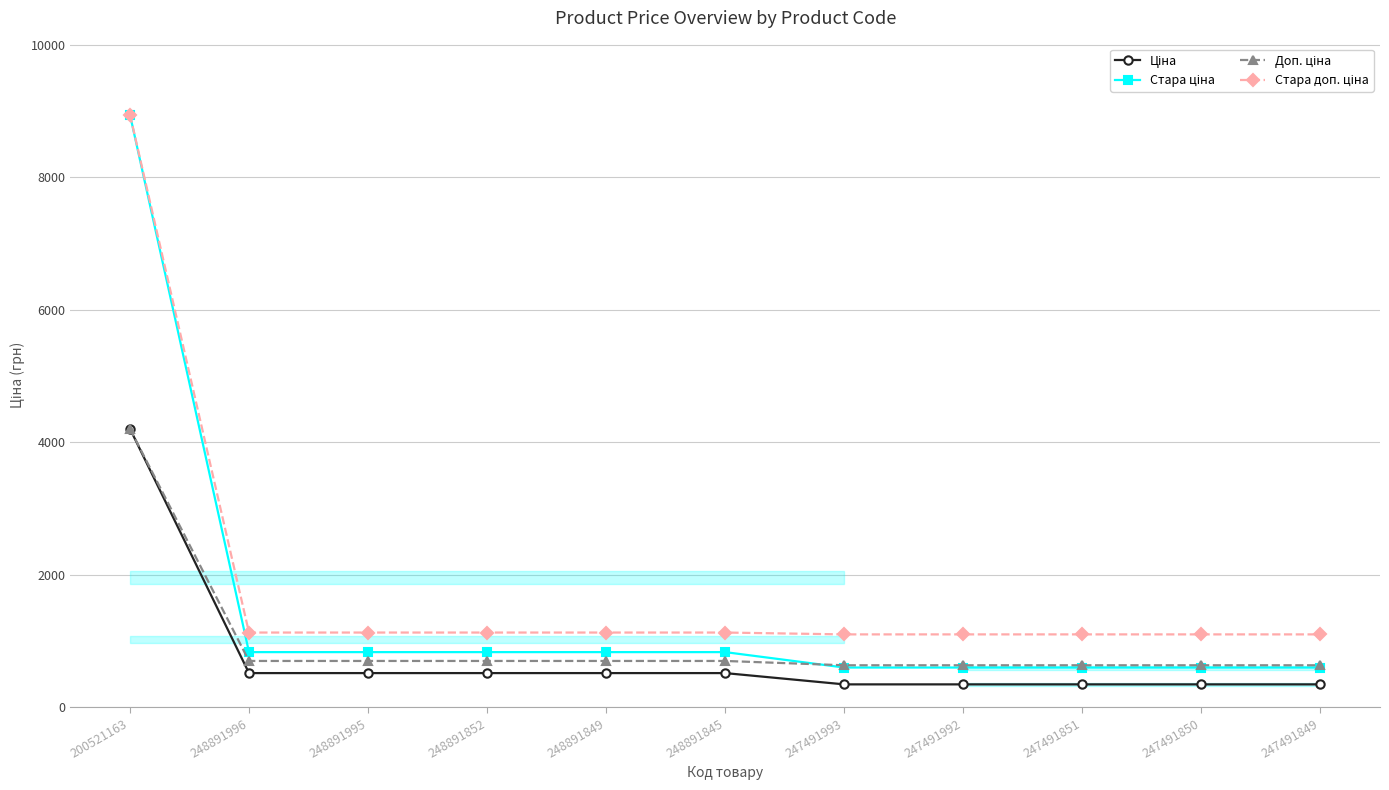

Is this an area chart (filled region under the line)?

No